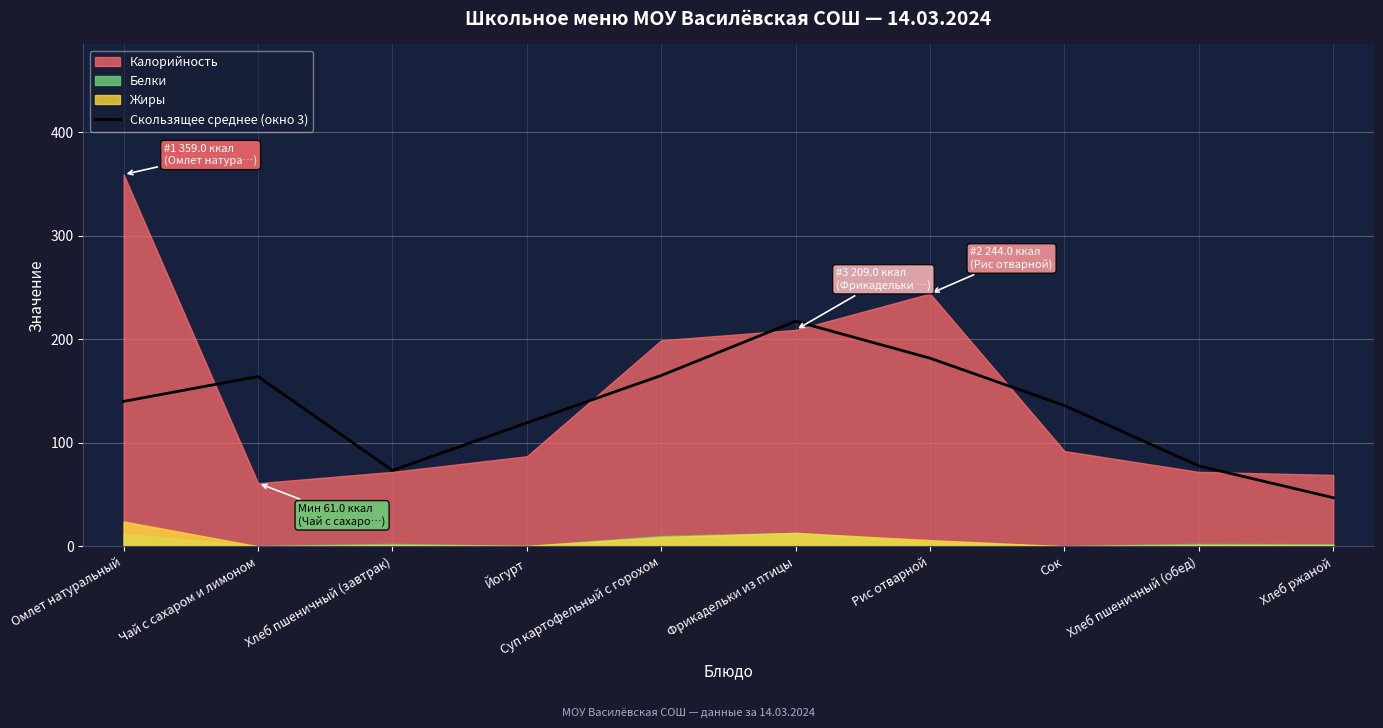

The Скользящее среднее (окно 3) series shows 43.4 at Йогурт. True or false?

False